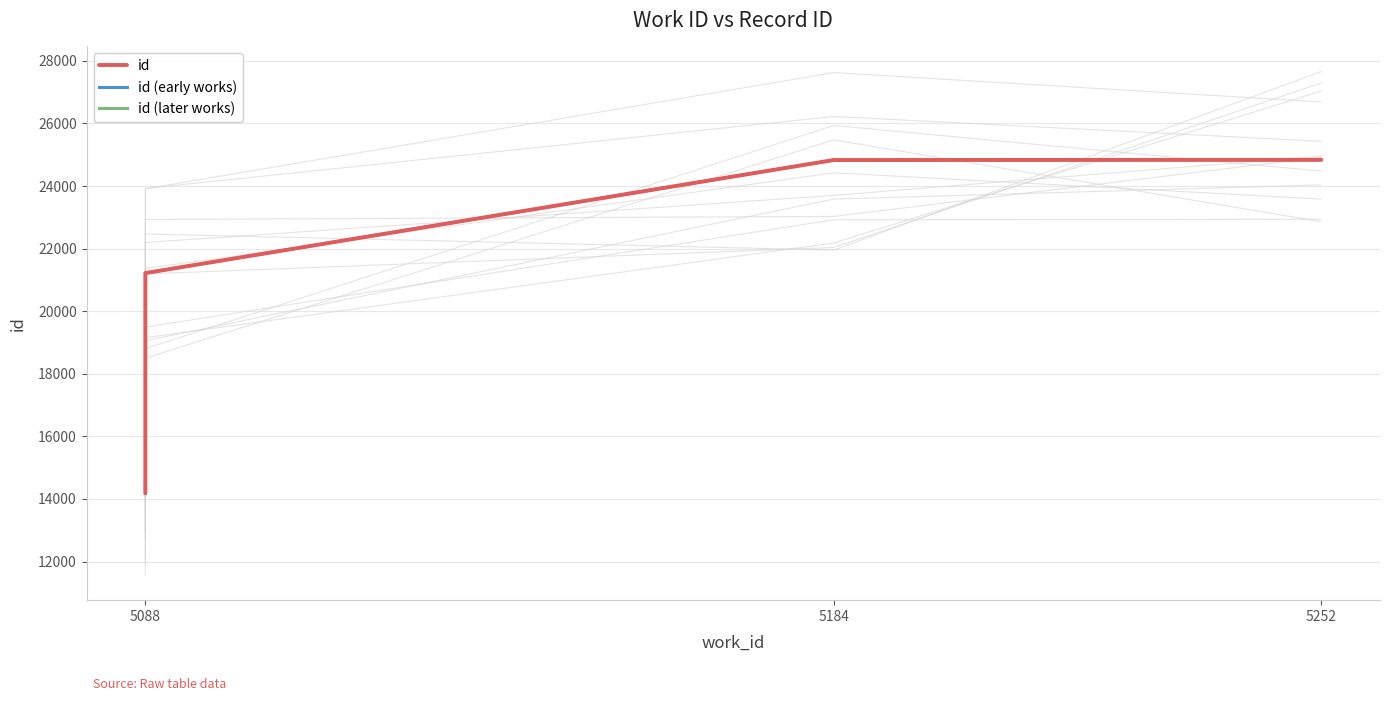

The chart shows a value of 24830 at 5184. True or false?

True